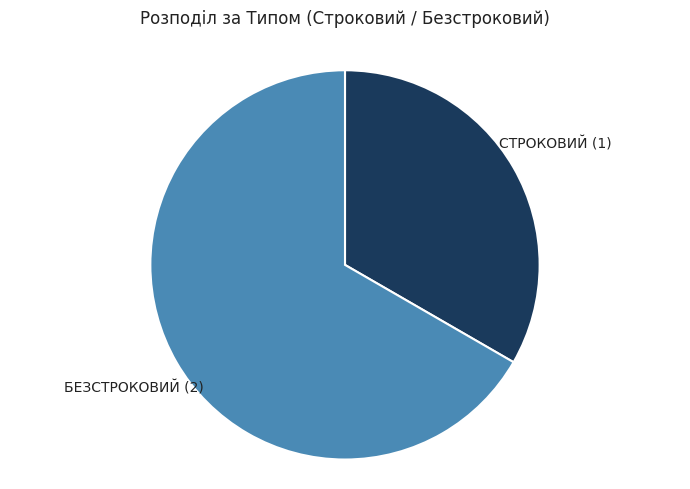

Is there any slice that represents more than half of the pie?

Yes